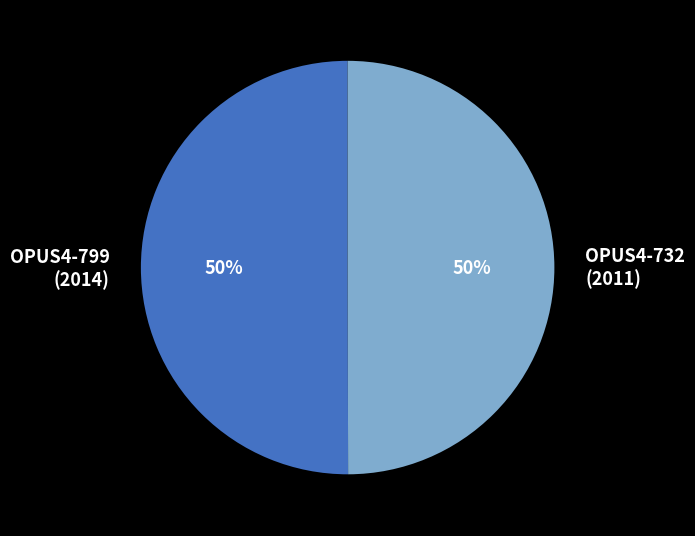

Approximately how many times larger is the value at OPUS4-732 (2011) compared to OPUS4-799 (2014)?

1.0